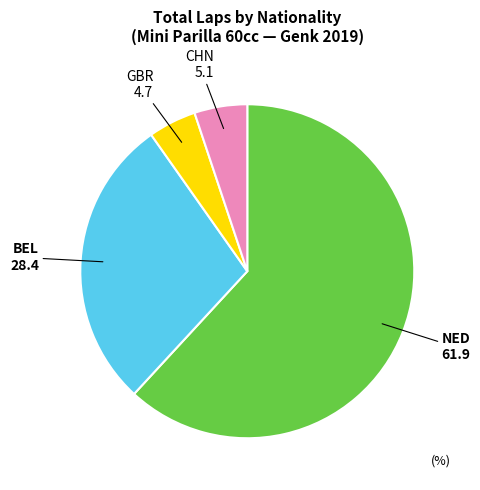

How many segments does this pie chart have?

4